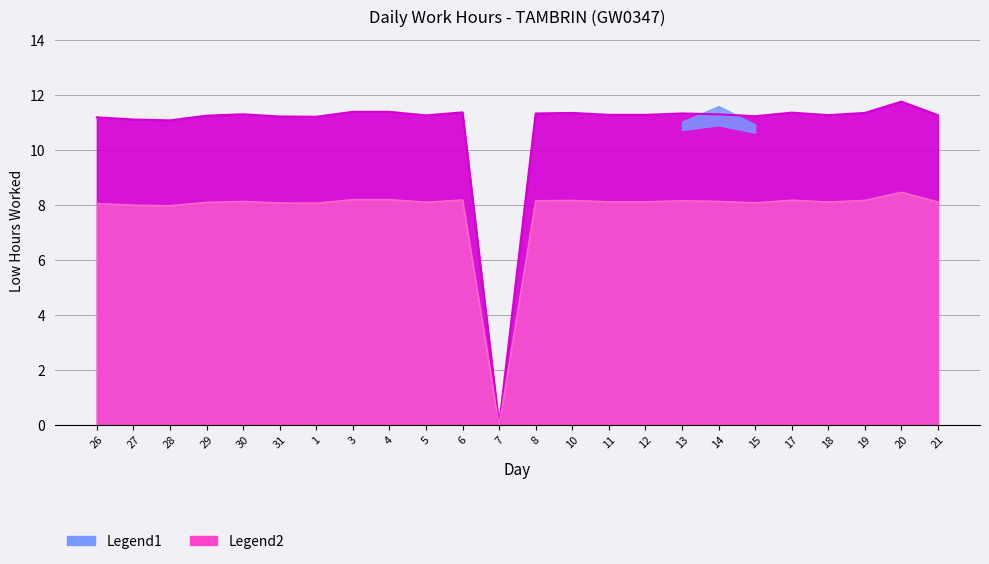

What is the sum of all values?

259.9